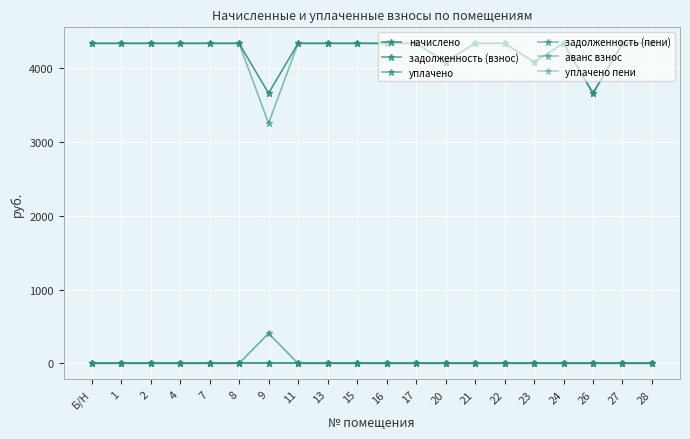

Is this an area chart (filled region under the line)?

No